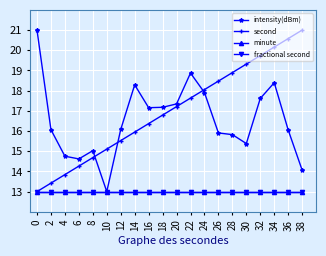

True or false: fractional second and intensity(dBm) intersect in this chart.

False